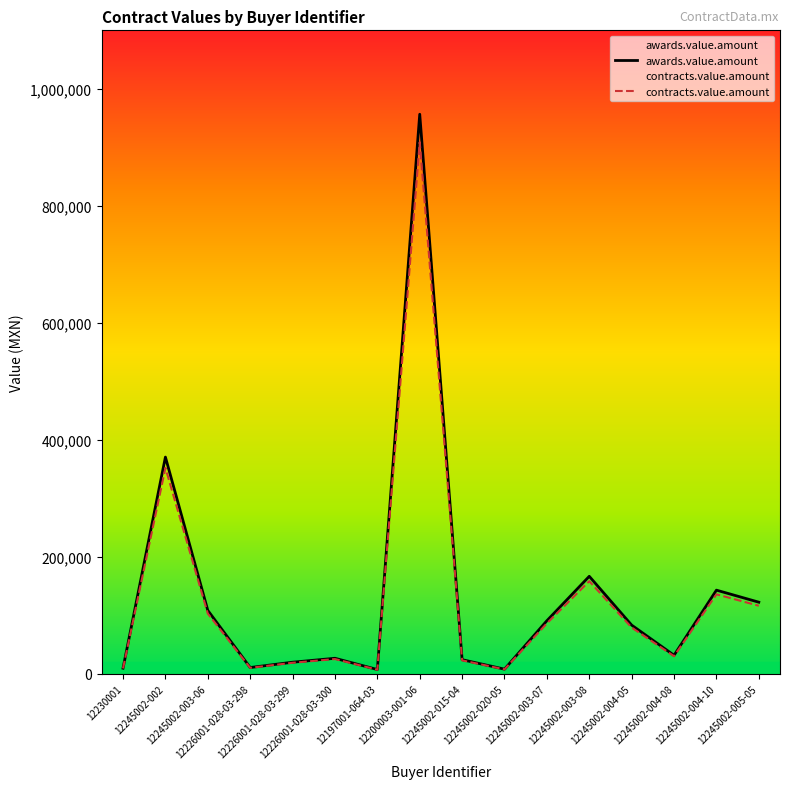

Rank the series by their maximum value, from highest to lowest.

awards.value.amount, contracts.value.amount